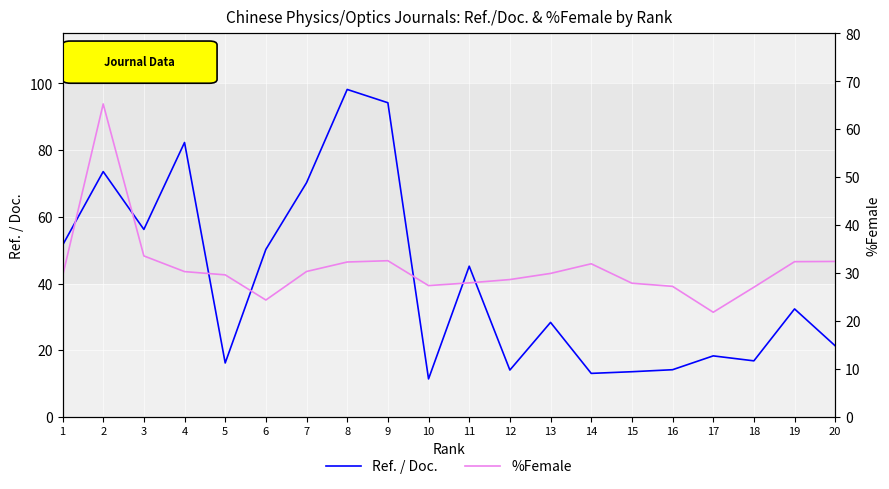

What is the spread (max minus min) of values at 2?

8.3